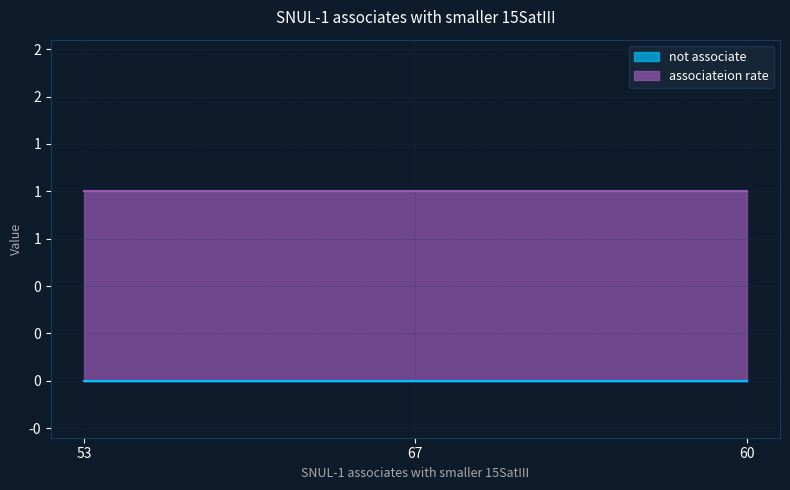

How many lines are shown in the chart?

2